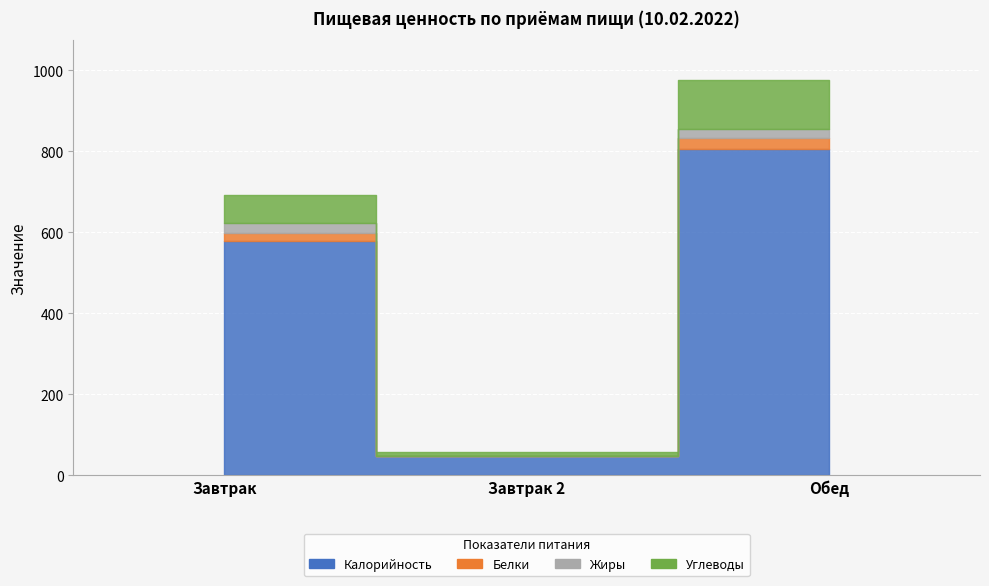

Reading right to left, list all the values displayed in this chart.

Калорийность: 805.6	47.0	578.7
Белки: 28.5	0.4	19.8
Жиры: 20.8	0.4	24.8
Углеводы: 121.4	9.8	69.7